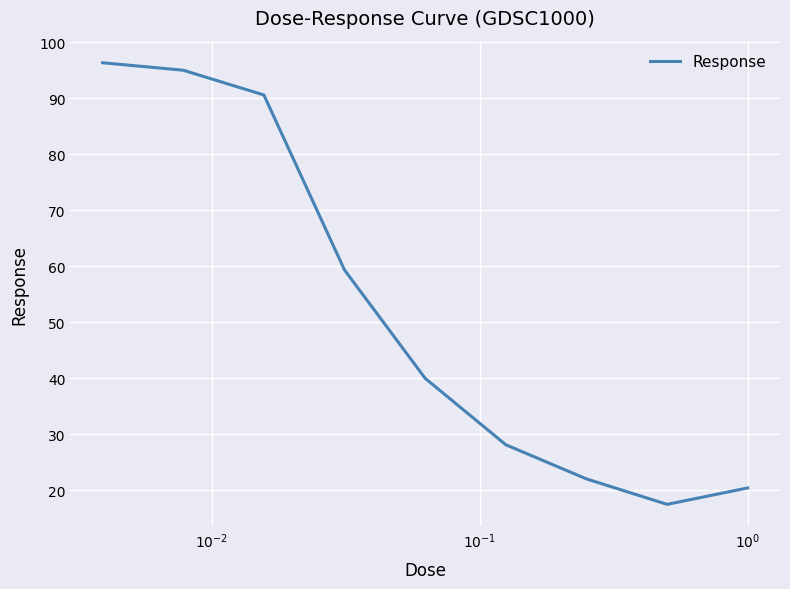

Does the chart have visible grid lines?

Yes